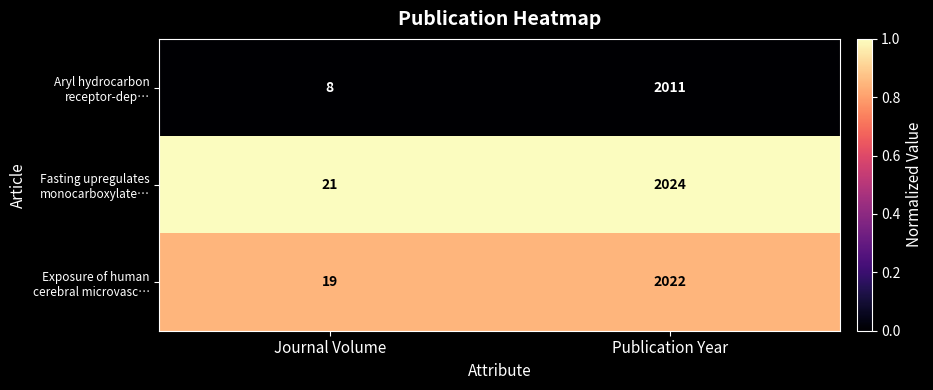

What is the spread (max minus min) of values at Publication Year?

13